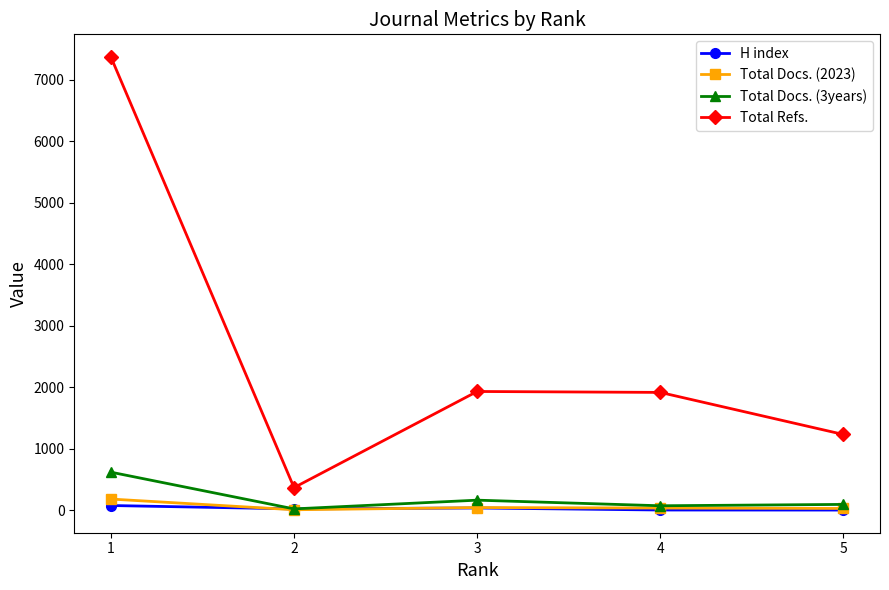

How many data points does each series have?

5